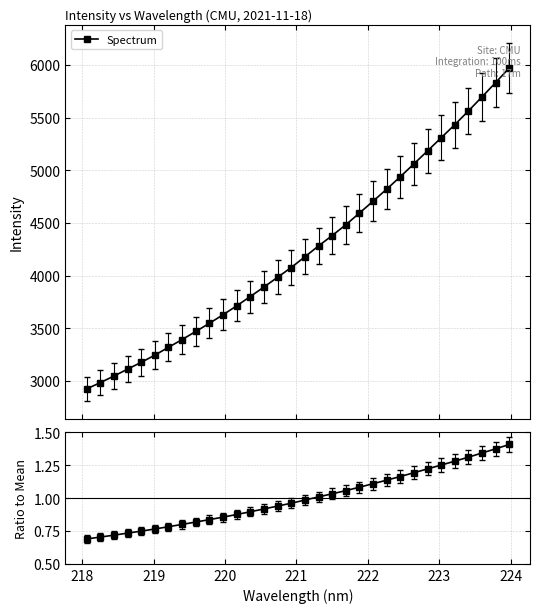

What is the maximum value for Spectrum?

5971.0